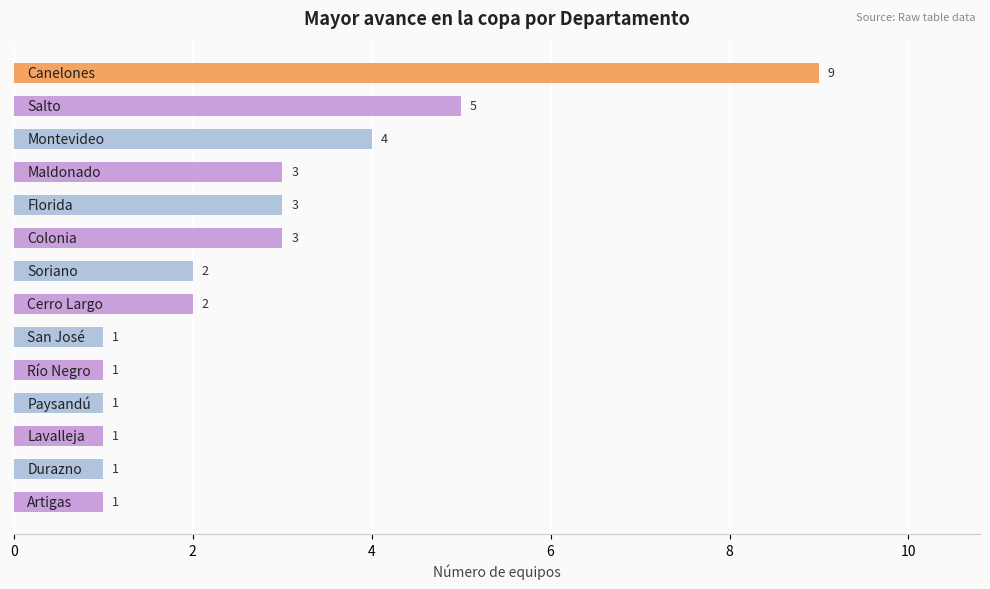

Count the values in the range 1 to 3.

11